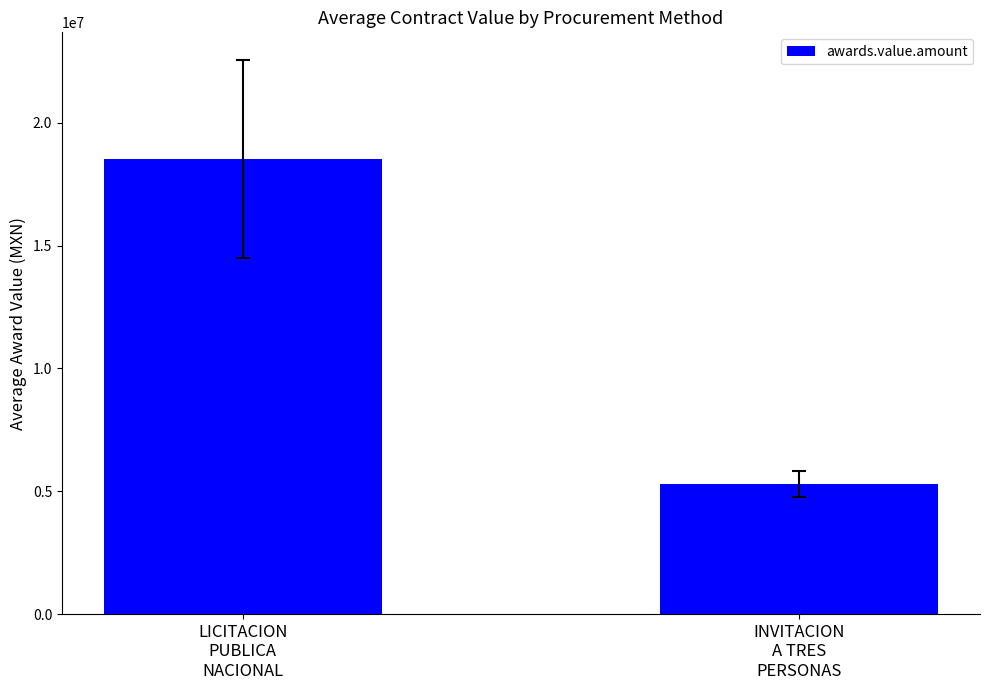

What is the sum of all values?

23813241.0